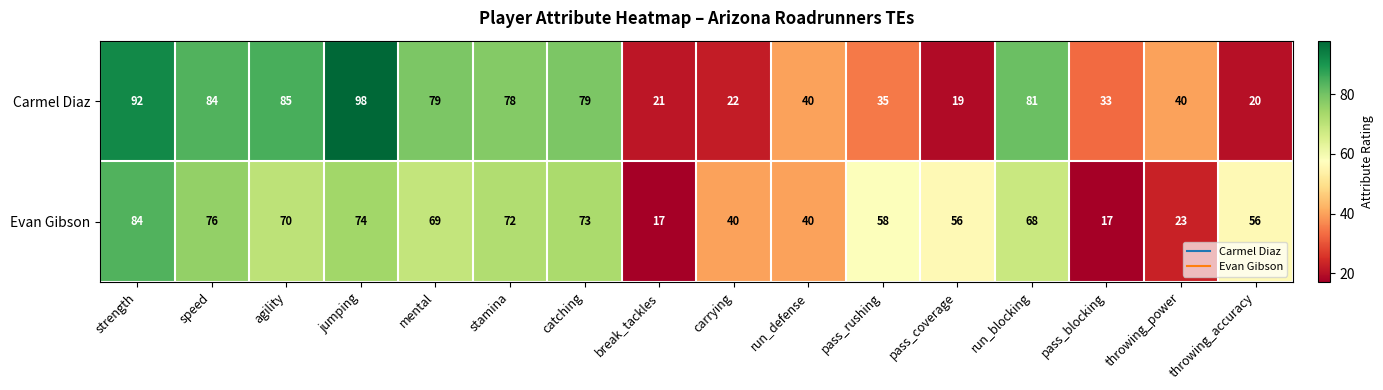

What is the sum of all Evan Gibson values?

893